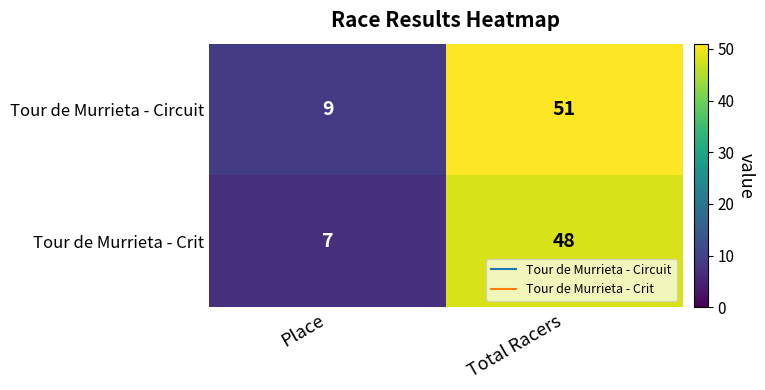

At how many categories does at least one series exceed 28?

1